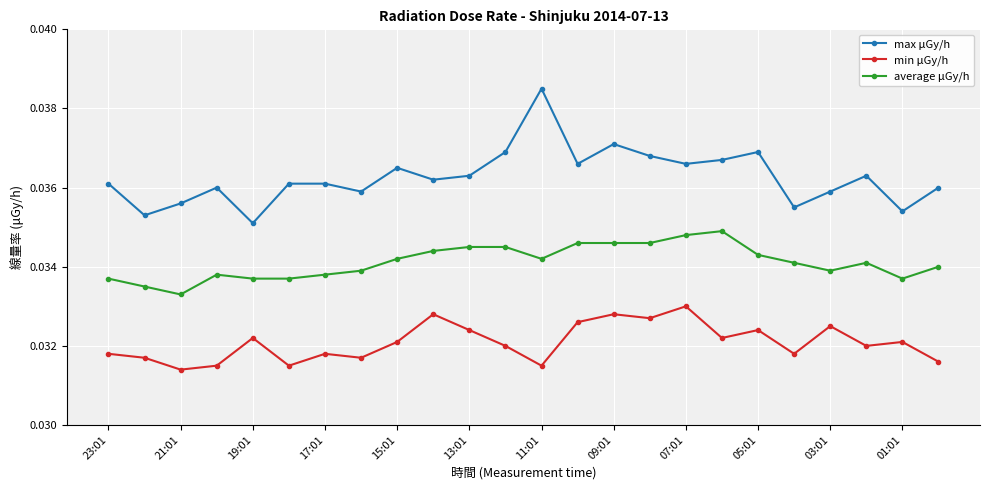

What is the sum of all max μGy/h values?

0.9